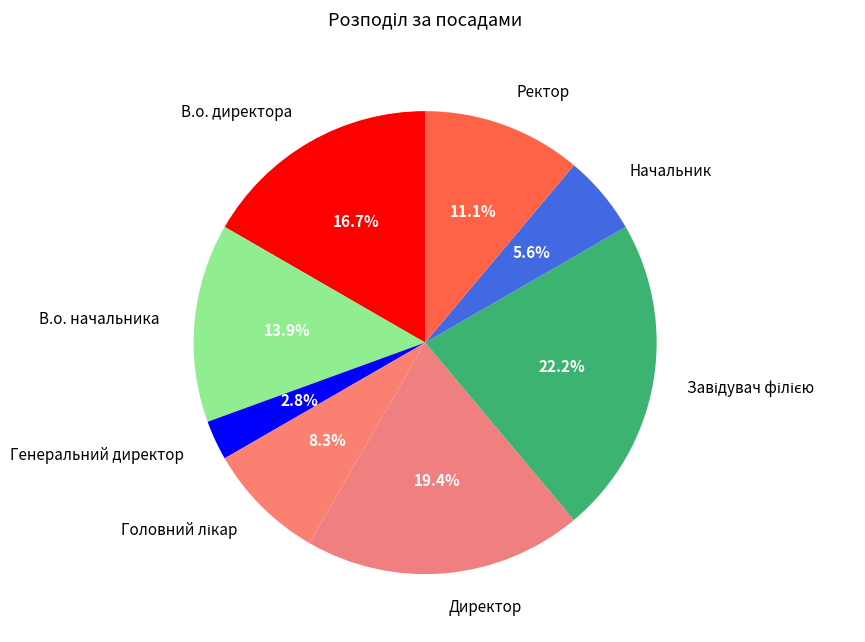

Which has a higher value, Генеральний директор or Начальник?

Начальник